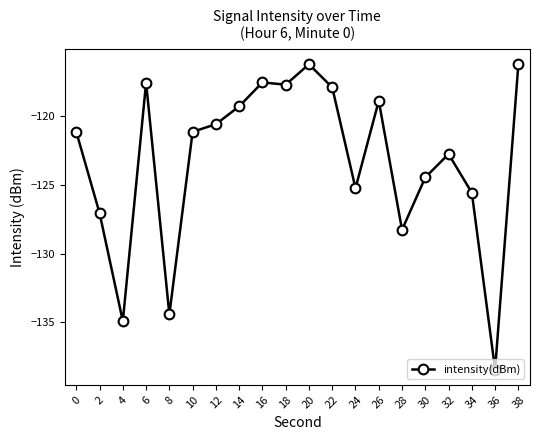

What is the sum of the values at 10 and 38?

-237.3